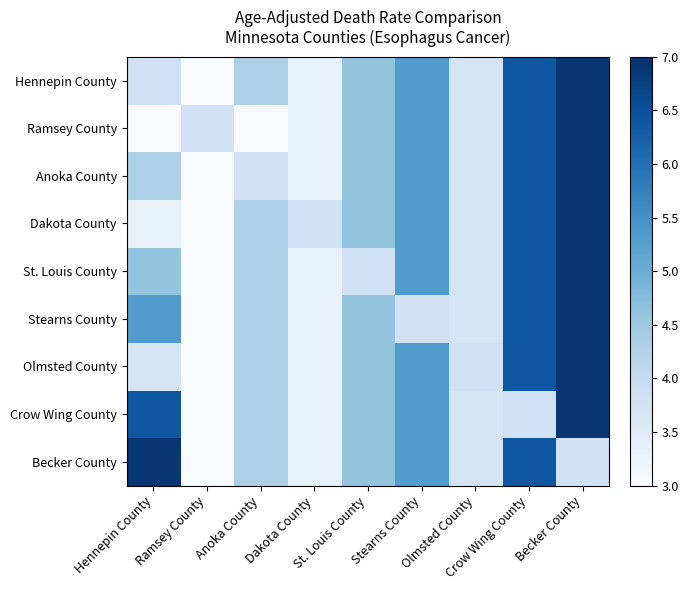

Which series has the largest range (max minus min)?

Hennepin County